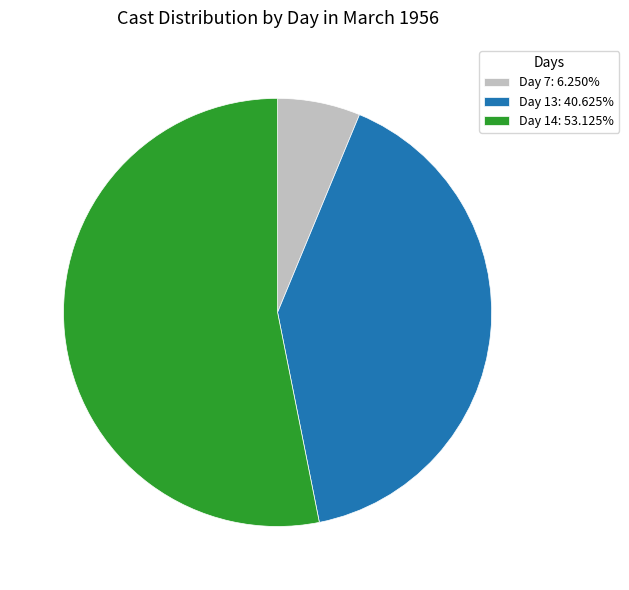

What is the ratio of the value at Day 13: 40.625% to the value at Day 14: 53.125%?

0.8